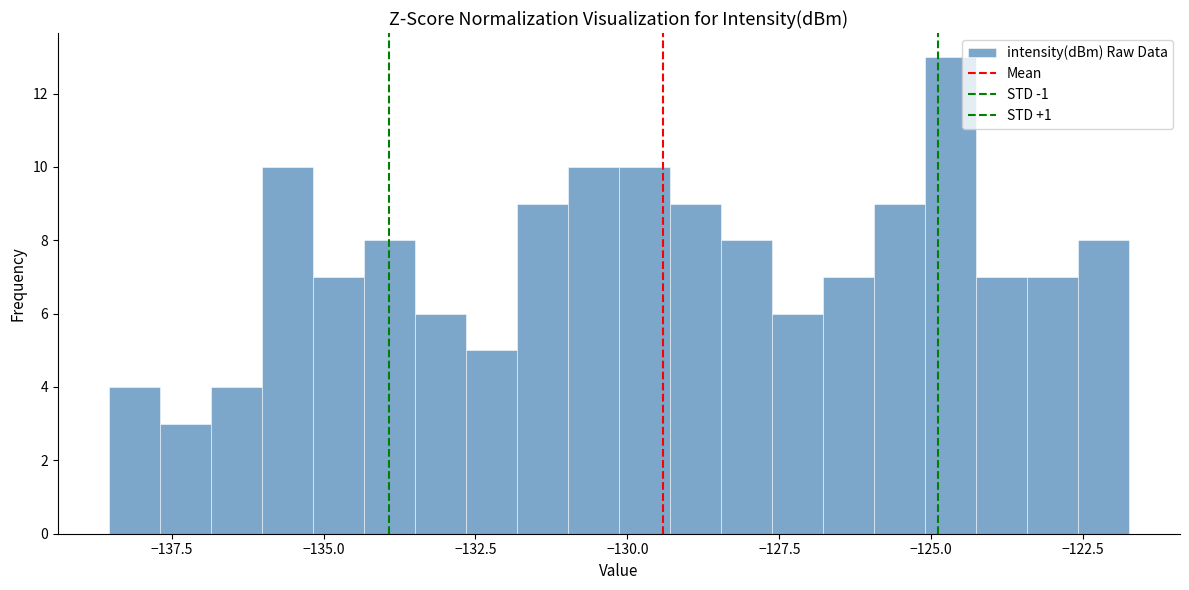

Read against the x-axis, roughly where is the centre of the tallest bar?

-124.5